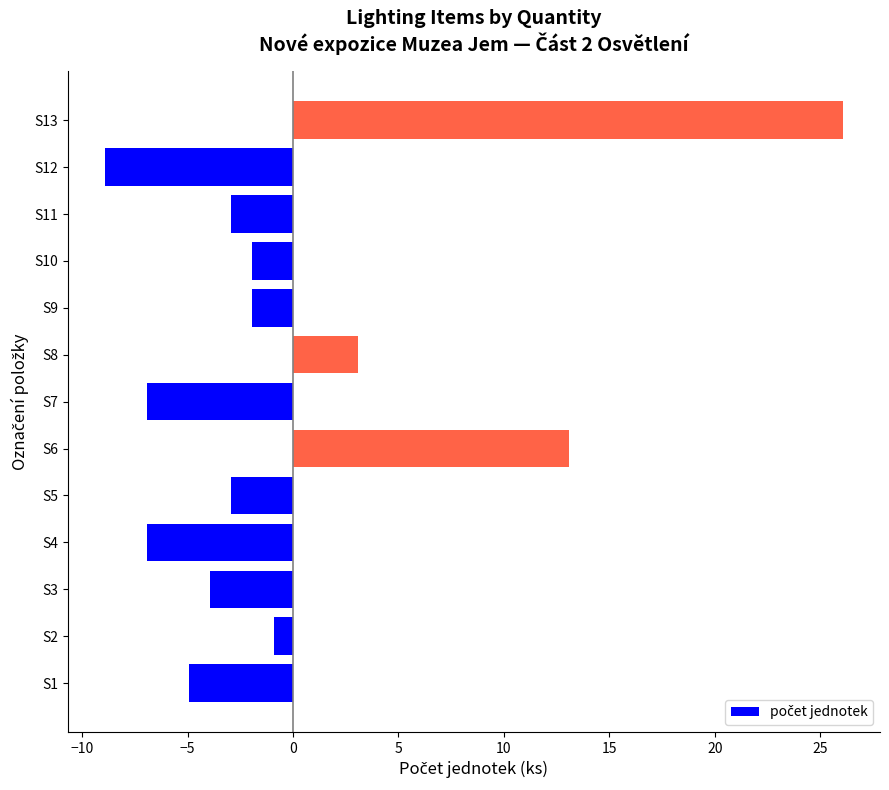

Reading bottom to top, list all the values displayed in this chart.

S1=-4.9	S2=-0.9	S3=-3.9	S4=-6.9	S5=-2.9	S6=13.1	S7=-6.9	S8=3.1	S9=-1.9	S10=-1.9	S11=-2.9	S12=-8.9	S13=26.1